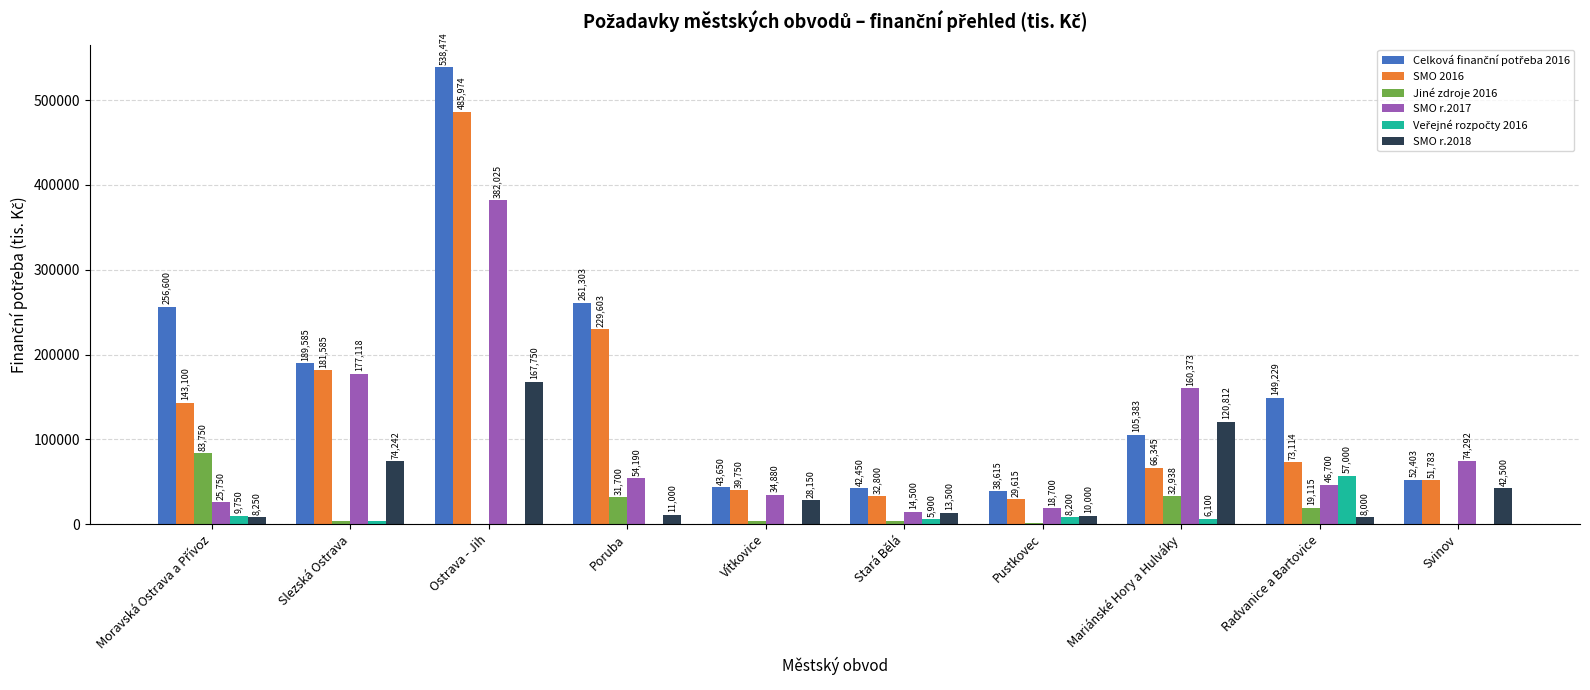

What is the total value across all series at Radvanice a Bartovice?

353158